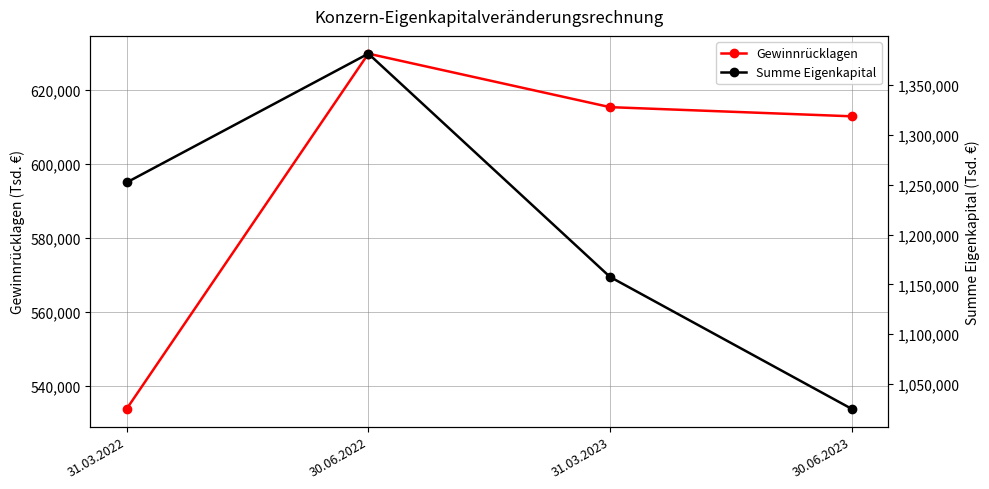

True or false: Summe Eigenkapital and Gewinnrücklagen cross at least once.

False